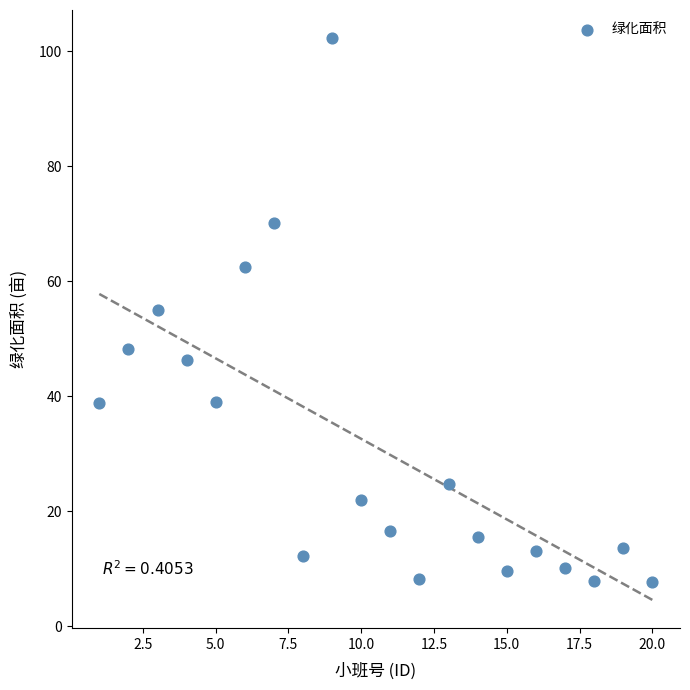

What is the range of X values (max minus min)?

19.0